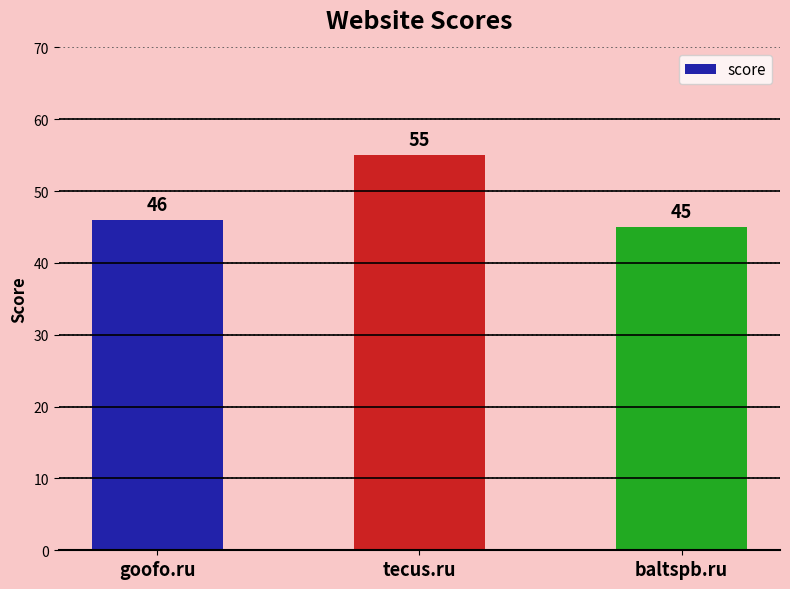

Rank the categories by value from highest to lowest.

tecus.ru, goofo.ru, baltspb.ru